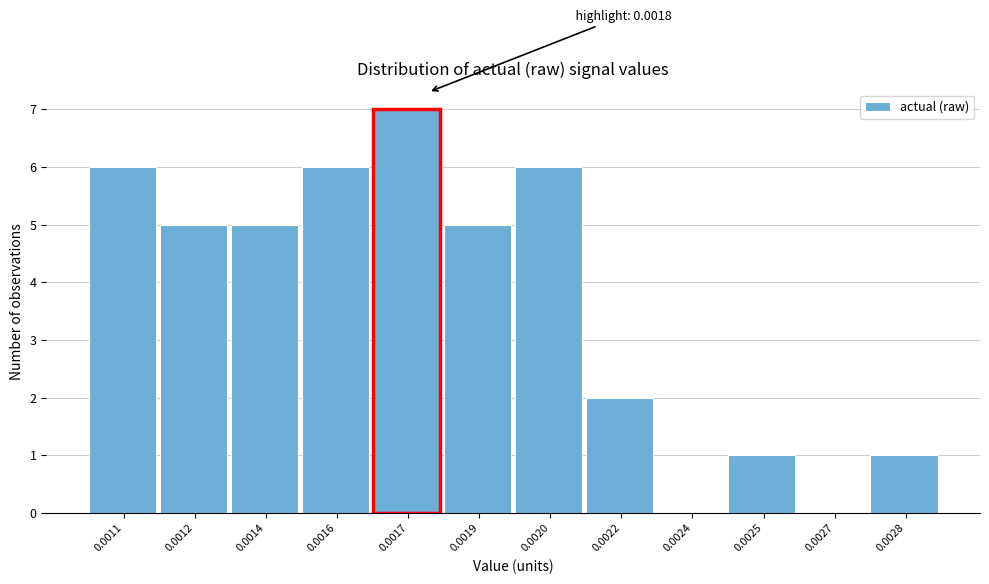

Reading right to left, extract all data points from this chart.

0.0028=1	0.0027=0	0.0025=1	0.0024=0	0.0022=2	0.0020=6	0.0019=5	0.0017=7	0.0016=6	0.0014=5	0.0012=5	0.0011=6